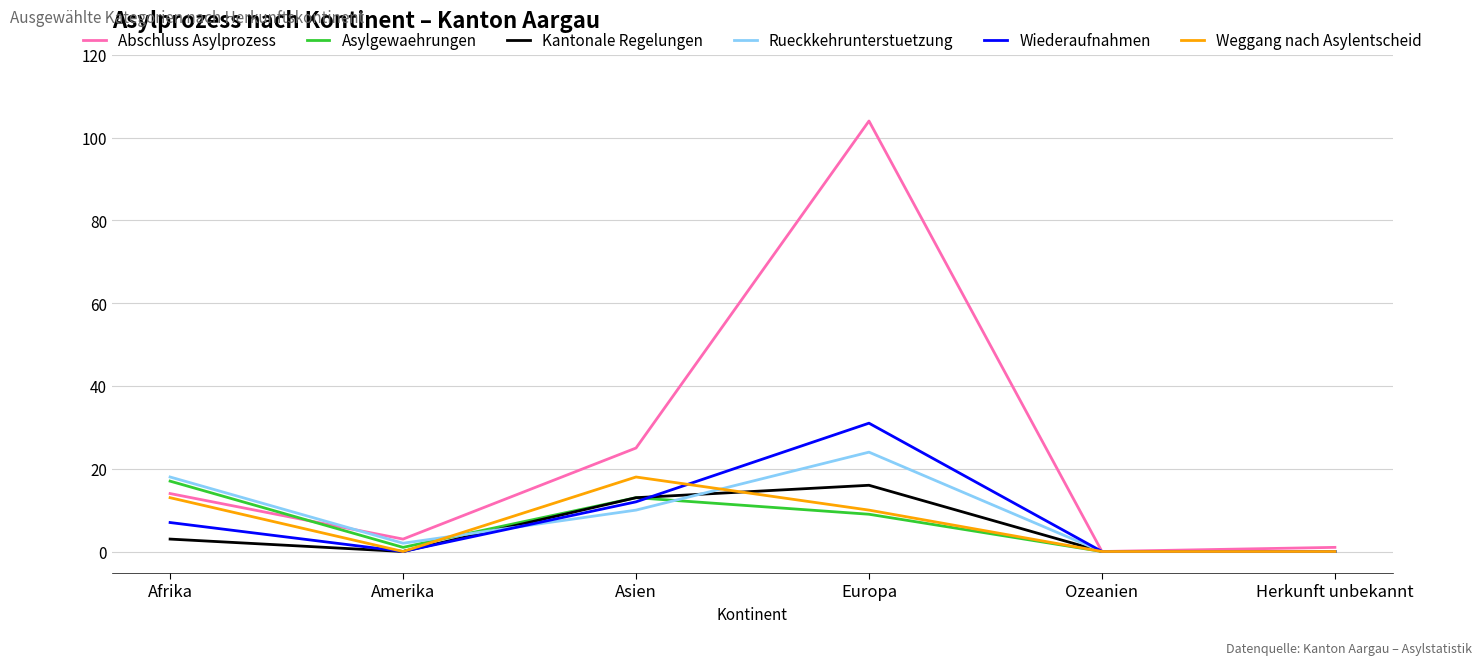

How many interior local peaks does the Kantonale Regelungen series have?

1